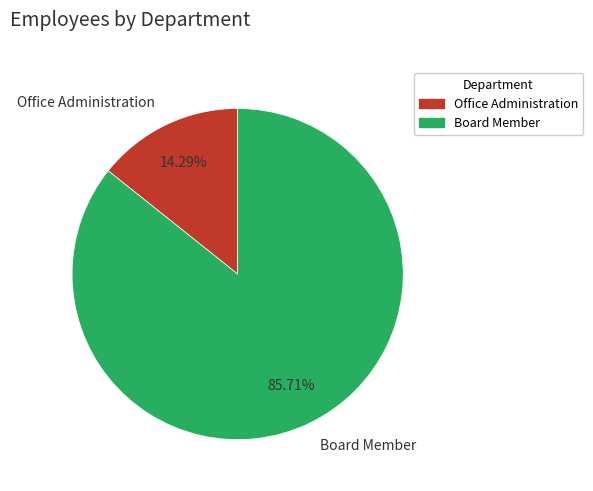

To the nearest percent, what portion does Board Member represent?

86%